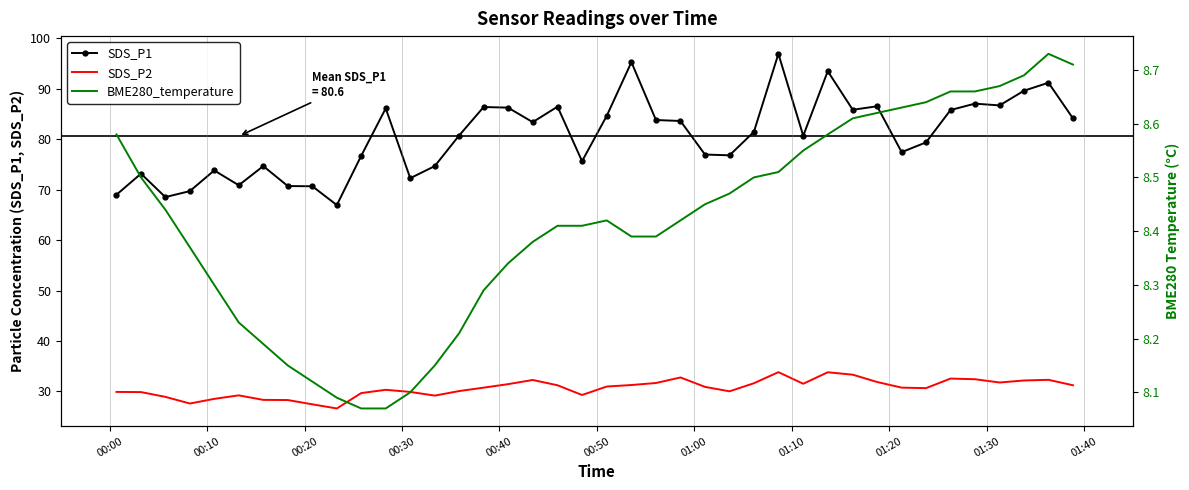

True or false: SDS_P2 and SDS_P1 intersect in this chart.

False